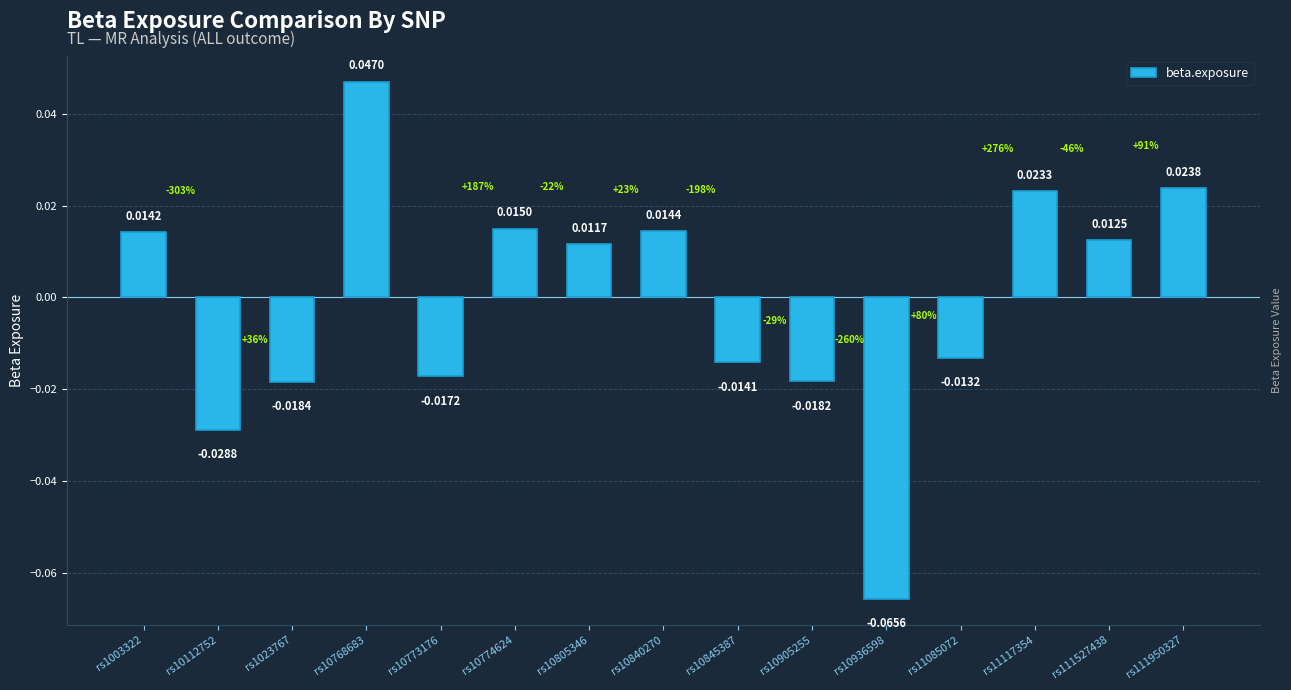

Count the number of categories in the chart.

15